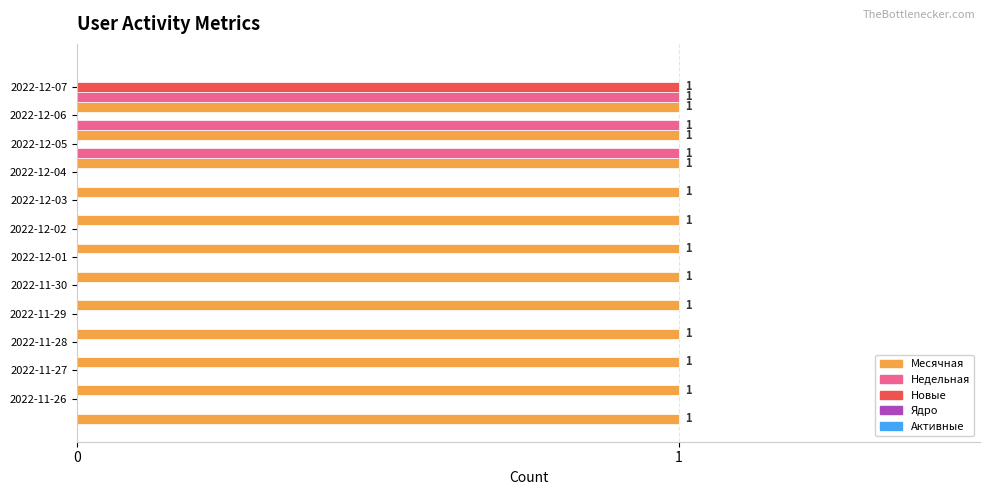

Which series has the largest total across all categories?

Месячная